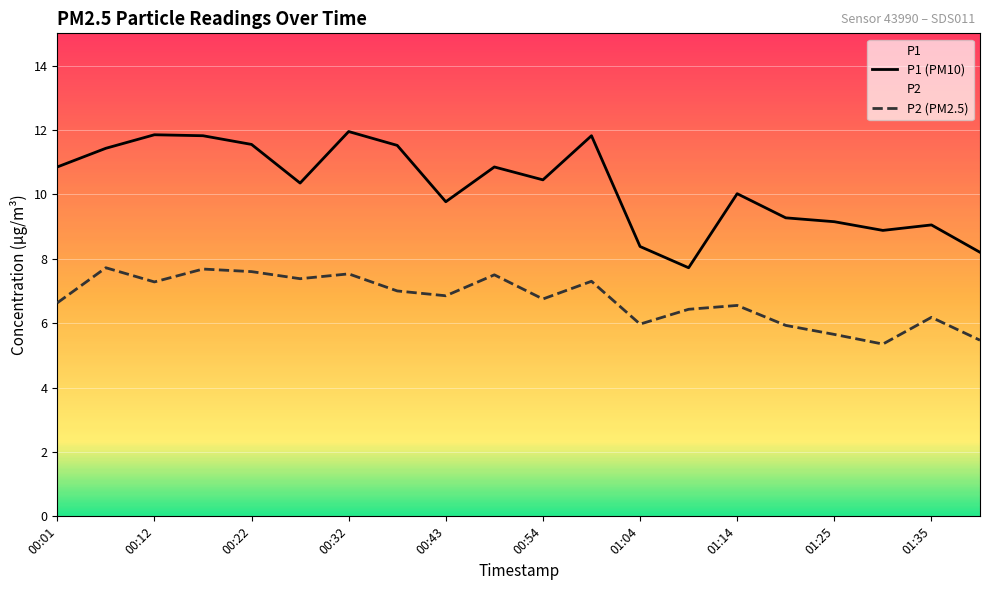

Which series has the largest total across all categories?

P1 (PM10)